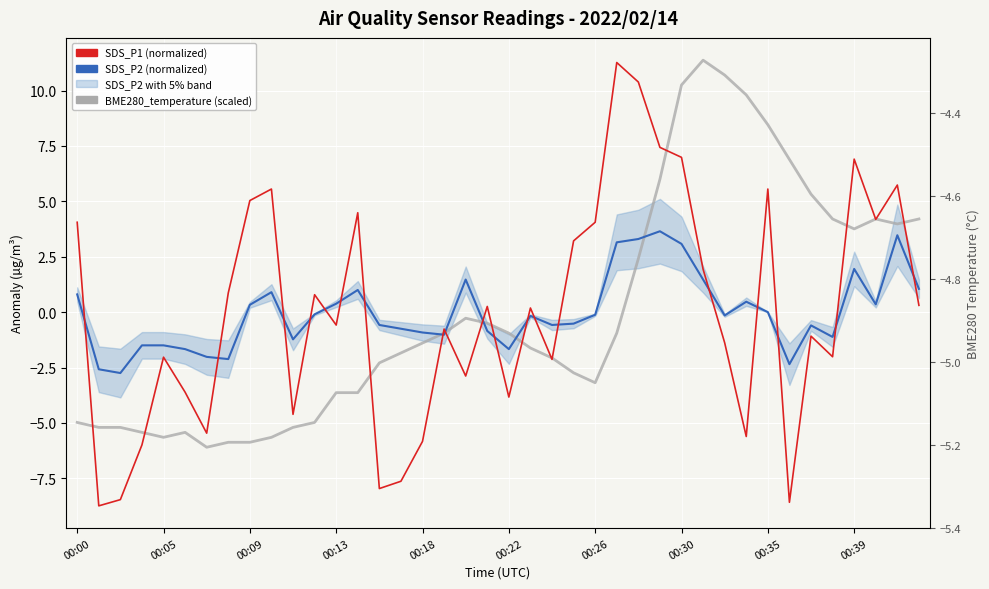

Between 11 and 20, which series saw the biggest shift?

SDS_P1 (normalized)